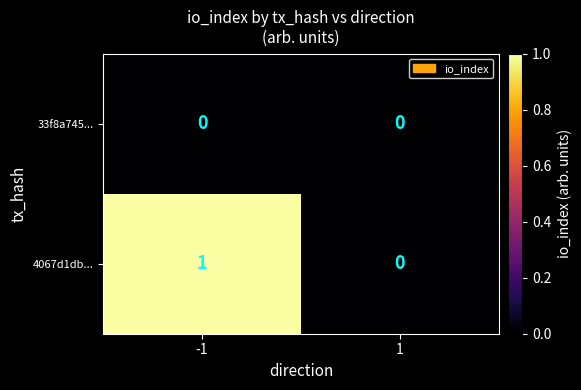

Reading left to right, list all the values displayed in this chart.

33f8a745...: -1=0	1=0
4067d1db...: -1=1	1=0